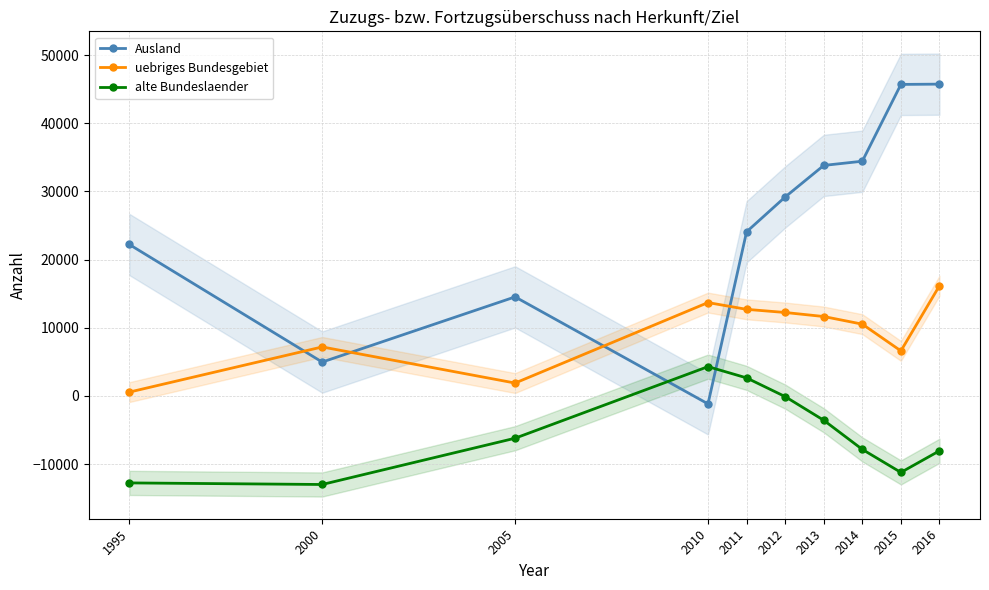

The Ausland series shows 29190 at 2012. True or false?

True